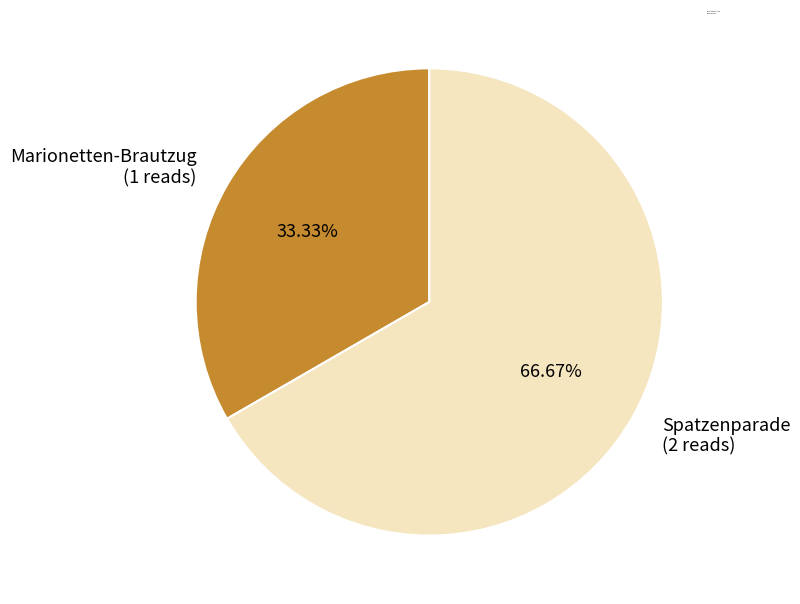

Which slice represents more than half of the pie?

Spatzenparade